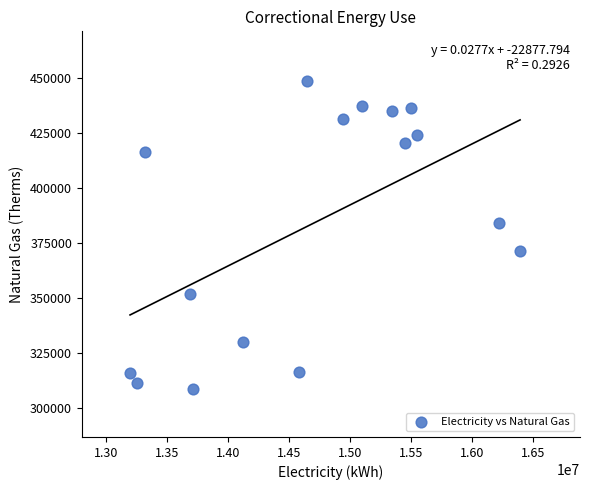

What is the range of Y values (max minus min)?

140208.2